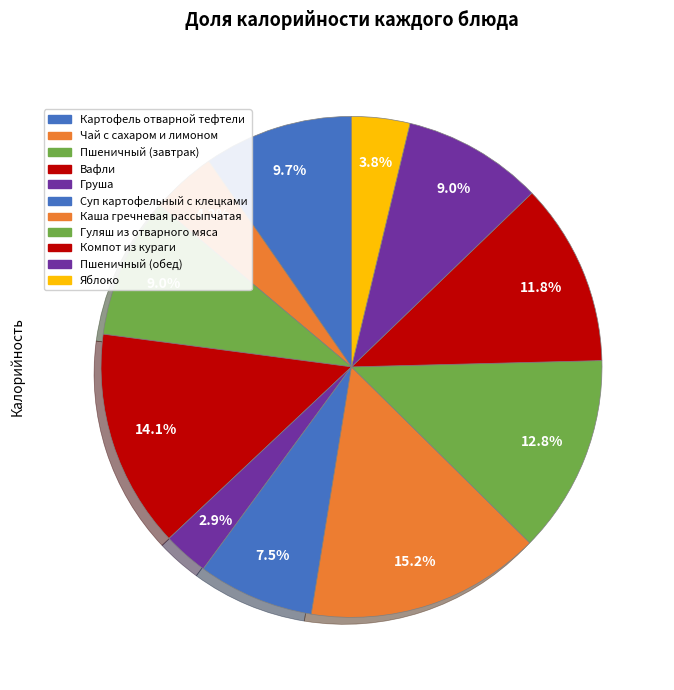

To the nearest percent, what portion does Пшеничный (завтрак) represent?

9%